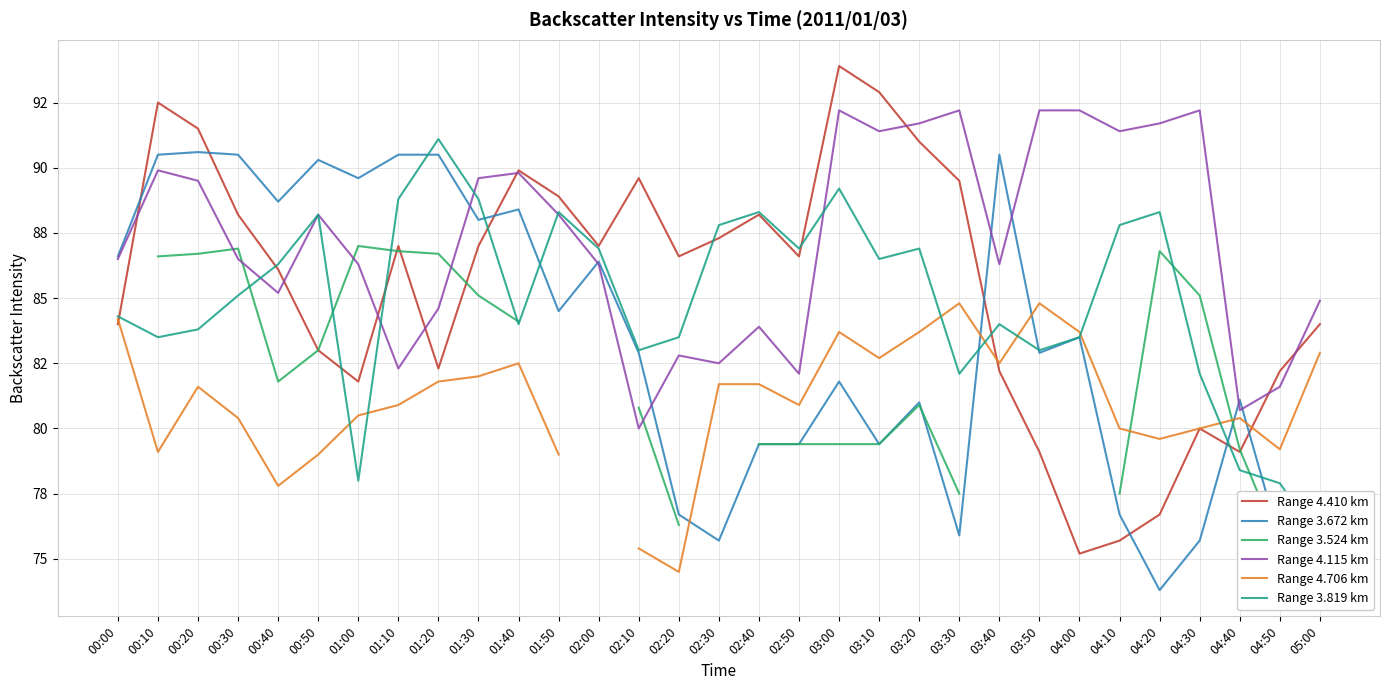

What is the minimum value shown in the chart?

73.8